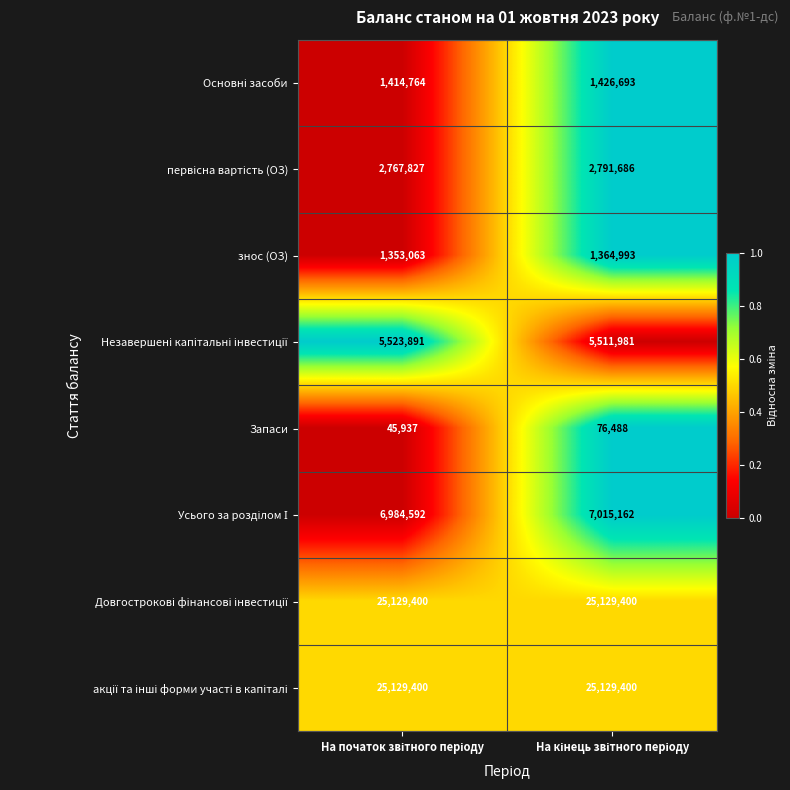

What is the minimum value shown in the chart?

45937